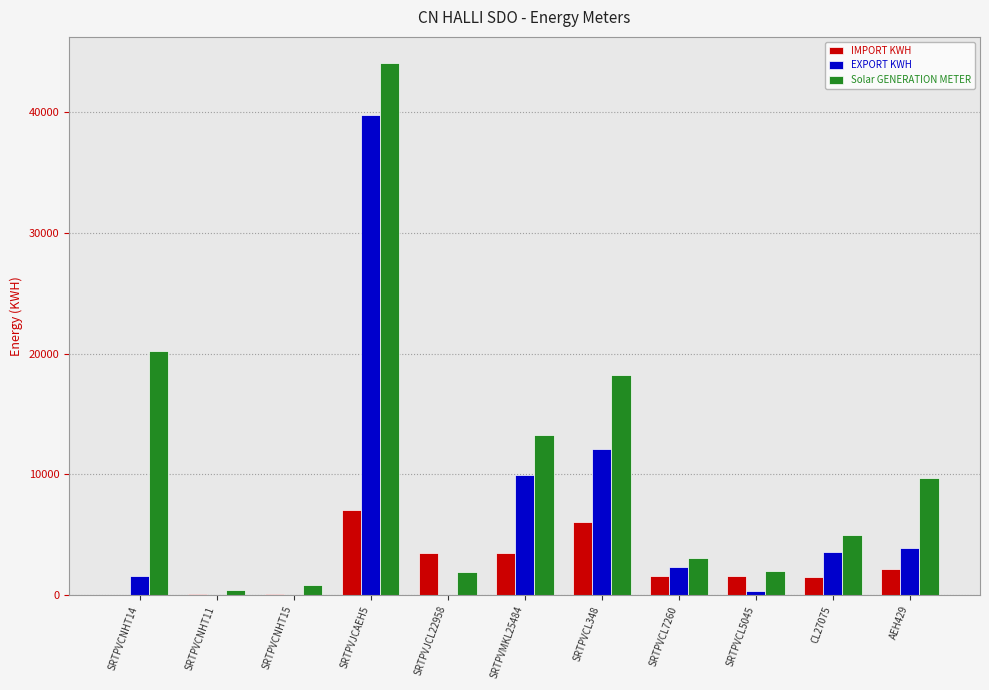

At which label is IMPORT KWH closest to 3539?

SRTPVMKL25484